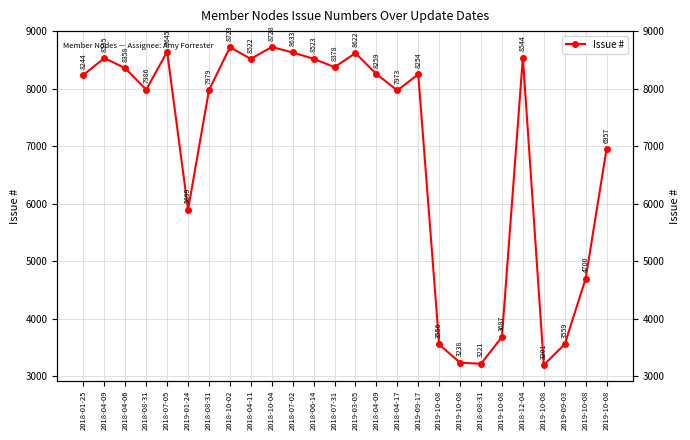

Rank the categories by value from highest to lowest.

2018-10-04, 2018-10-02, 2018-07-05, 2018-07-02, 2019-03-05, 2018-12-04, 2018-04-09, 2018-06-14, 2018-04-11, 2018-07-31, 2018-04-06, 2018-04-09, 2019-09-17, 2018-01-25, 2018-08-31, 2018-08-31, 2018-04-17, 2019-10-08, 2019-01-24, 2019-10-08, 2019-10-08, 2019-09-03, 2019-10-08, 2019-10-08, 2018-08-31, 2019-10-08